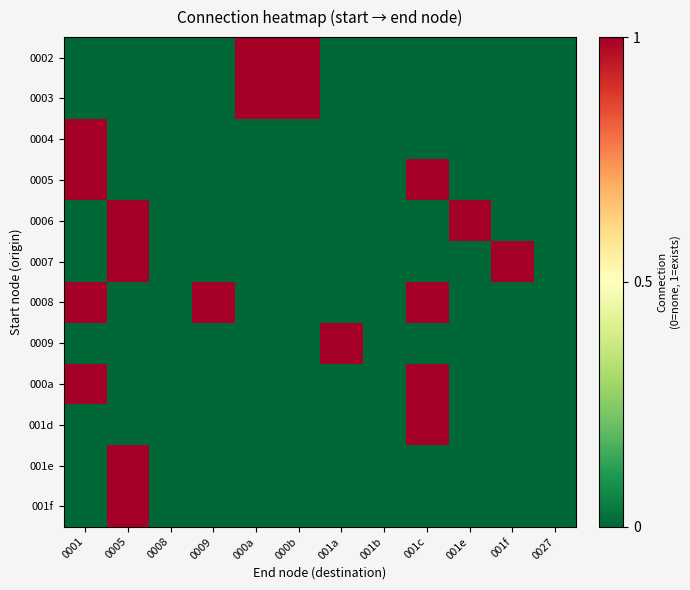

Reading left to right, what are all the values shown in this chart?

0002: 0001=0	0005=0	0008=0	0009=0	000a=1	000b=1	001a=0	001b=0	001c=0	001e=0	001f=0	0027=0
0003: 0001=0	0005=0	0008=0	0009=0	000a=1	000b=1	001a=0	001b=0	001c=0	001e=0	001f=0	0027=0
0004: 0001=1	0005=0	0008=0	0009=0	000a=0	000b=0	001a=0	001b=0	001c=0	001e=0	001f=0	0027=0
0005: 0001=1	0005=0	0008=0	0009=0	000a=0	000b=0	001a=0	001b=0	001c=1	001e=0	001f=0	0027=0
0006: 0001=0	0005=1	0008=0	0009=0	000a=0	000b=0	001a=0	001b=0	001c=0	001e=1	001f=0	0027=0
0007: 0001=0	0005=1	0008=0	0009=0	000a=0	000b=0	001a=0	001b=0	001c=0	001e=0	001f=1	0027=0
0008: 0001=1	0005=0	0008=0	0009=1	000a=0	000b=0	001a=0	001b=0	001c=1	001e=0	001f=0	0027=0
0009: 0001=0	0005=0	0008=0	0009=0	000a=0	000b=0	001a=1	001b=0	001c=0	001e=0	001f=0	0027=0
000a: 0001=1	0005=0	0008=0	0009=0	000a=0	000b=0	001a=0	001b=0	001c=1	001e=0	001f=0	0027=0
001d: 0001=0	0005=0	0008=0	0009=0	000a=0	000b=0	001a=0	001b=0	001c=1	001e=0	001f=0	0027=0
001e: 0001=0	0005=1	0008=0	0009=0	000a=0	000b=0	001a=0	001b=0	001c=0	001e=0	001f=0	0027=0
001f: 0001=0	0005=1	0008=0	0009=0	000a=0	000b=0	001a=0	001b=0	001c=0	001e=0	001f=0	0027=0